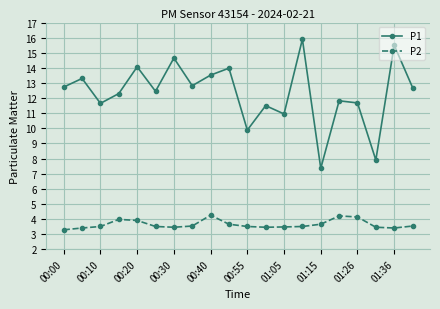

What is the average value of the P1 series?

12.3